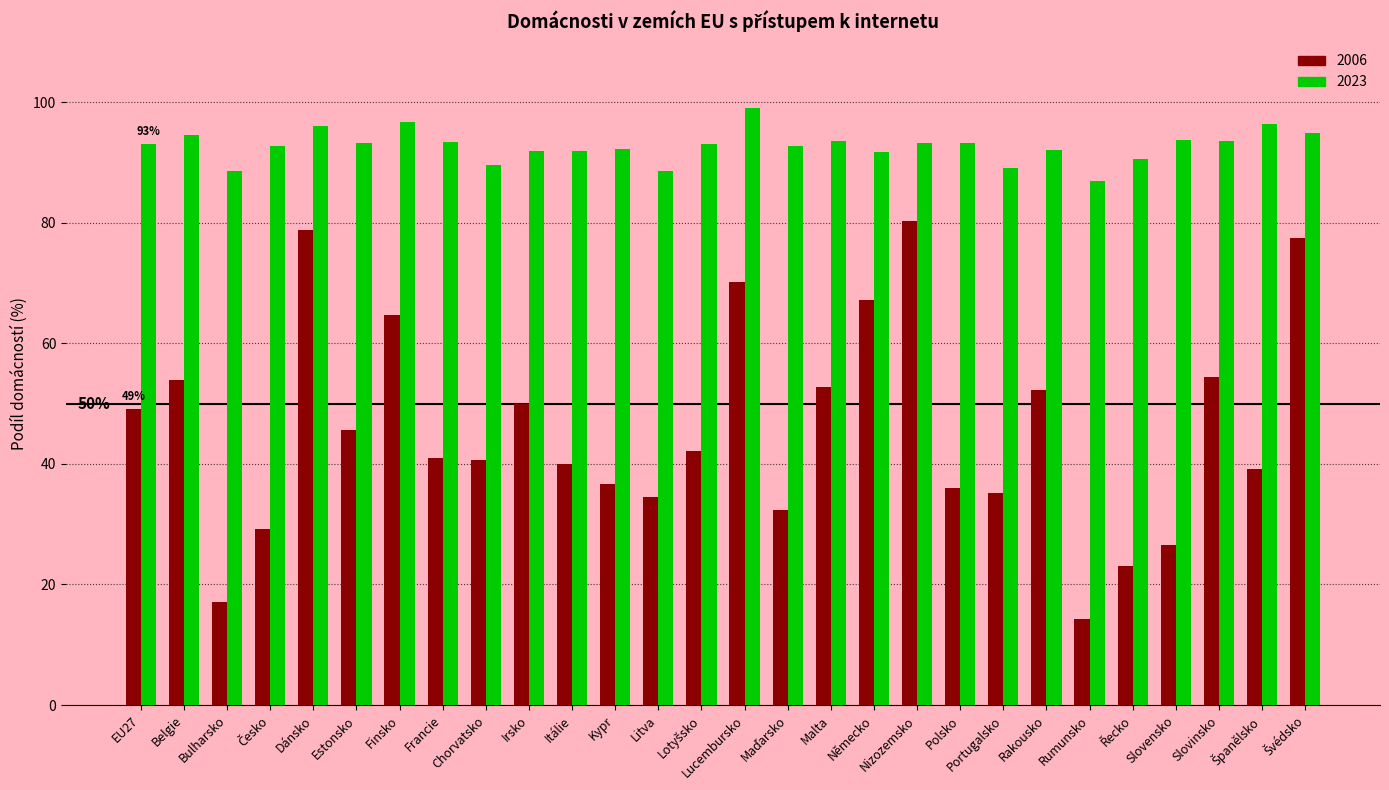

Which series has the largest range (max minus min)?

2006